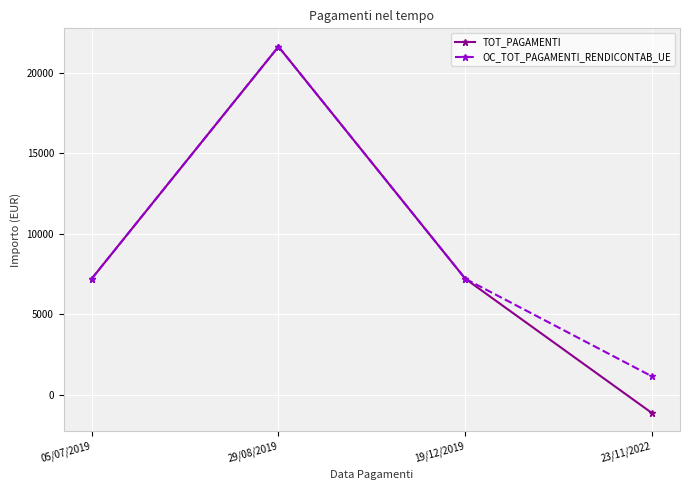

What is the difference between the maximum and minimum values in the TOT_PAGAMENTI series?

22776